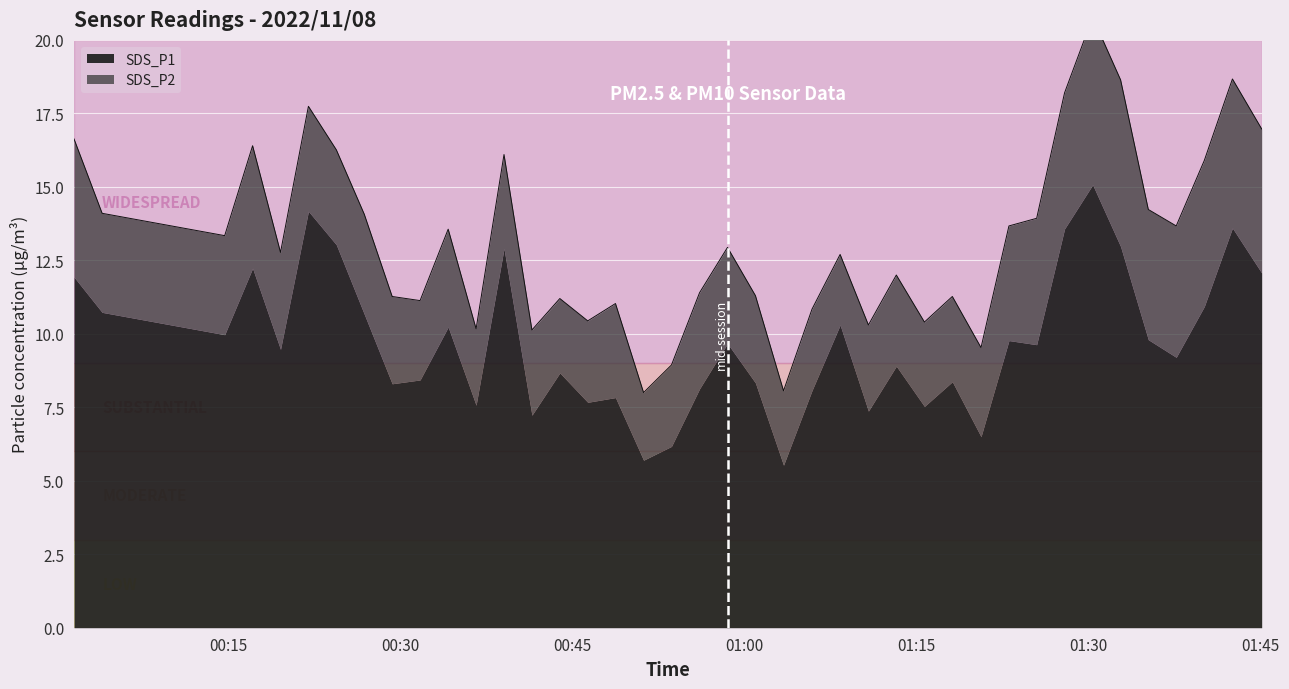

How many points are lower than both their immediate neighbors (excluding endpoints)?

12